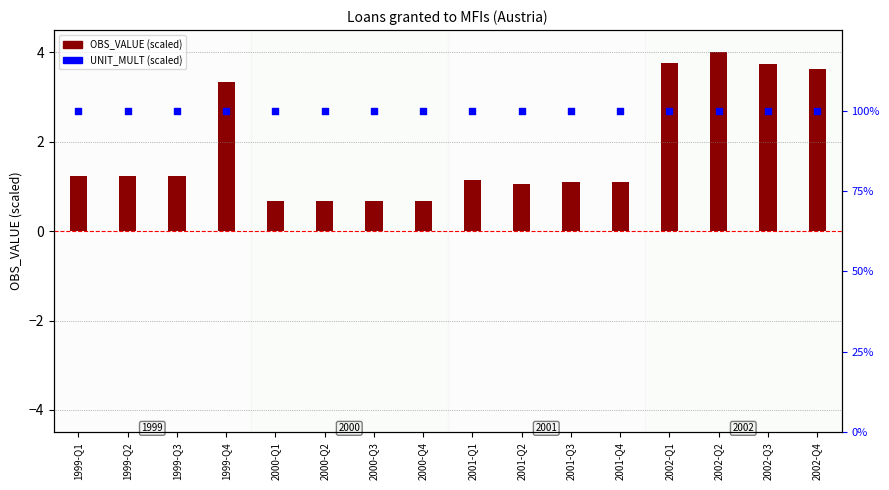

Which series has the largest total across all categories?

UNIT_MULT (scaled)